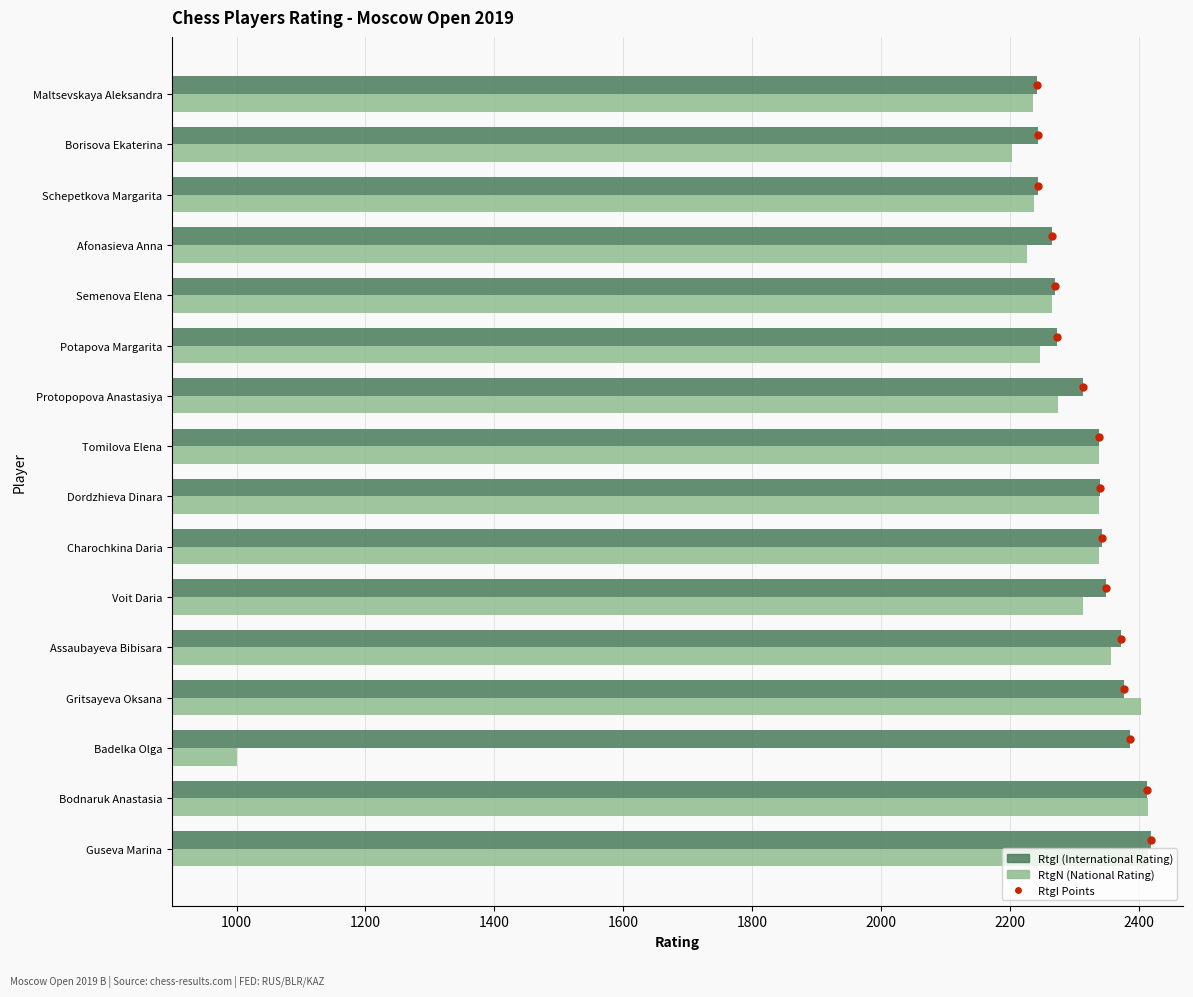

What are all the series names shown in the legend?

RtgI points, RtgI, RtgN